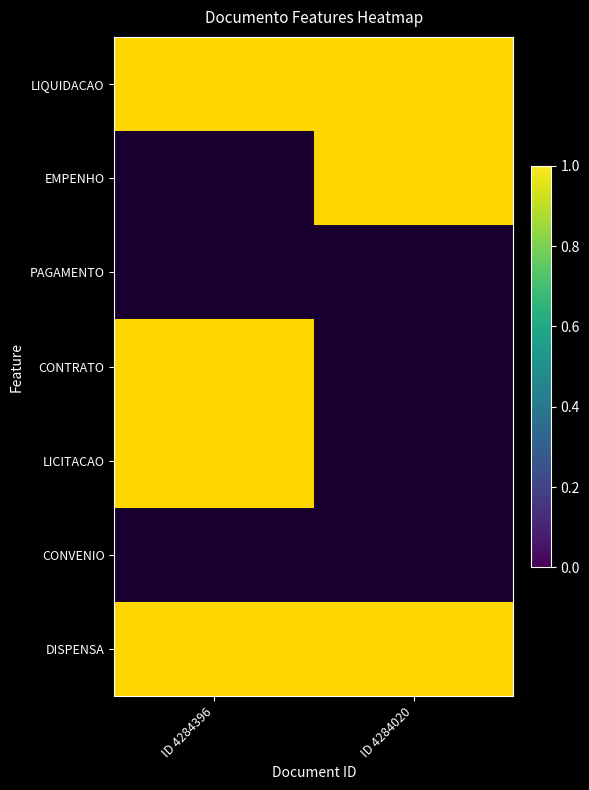

Which series has the largest total across all categories?

LIQUIDACAO